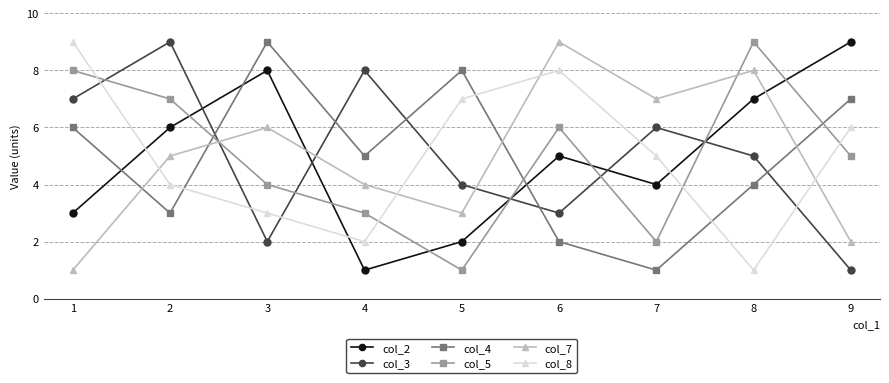

Rank the categories by col_7 value from highest to lowest.

6, 8, 7, 3, 2, 4, 5, 9, 1